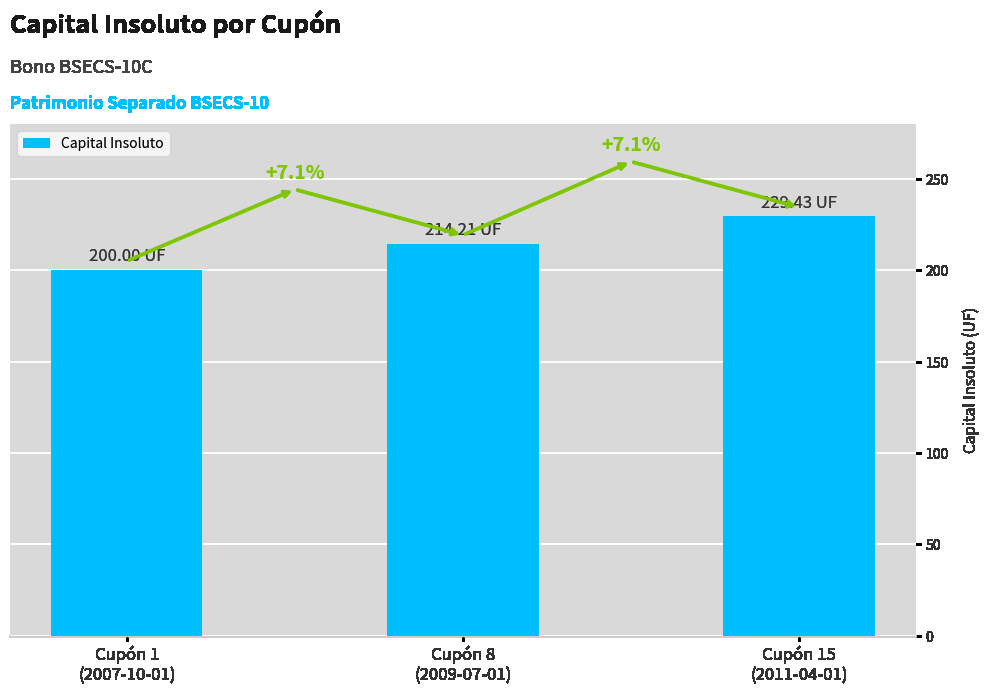

Is it true that the value at Cupón 1
(2007-10-01) is 339.0?

False